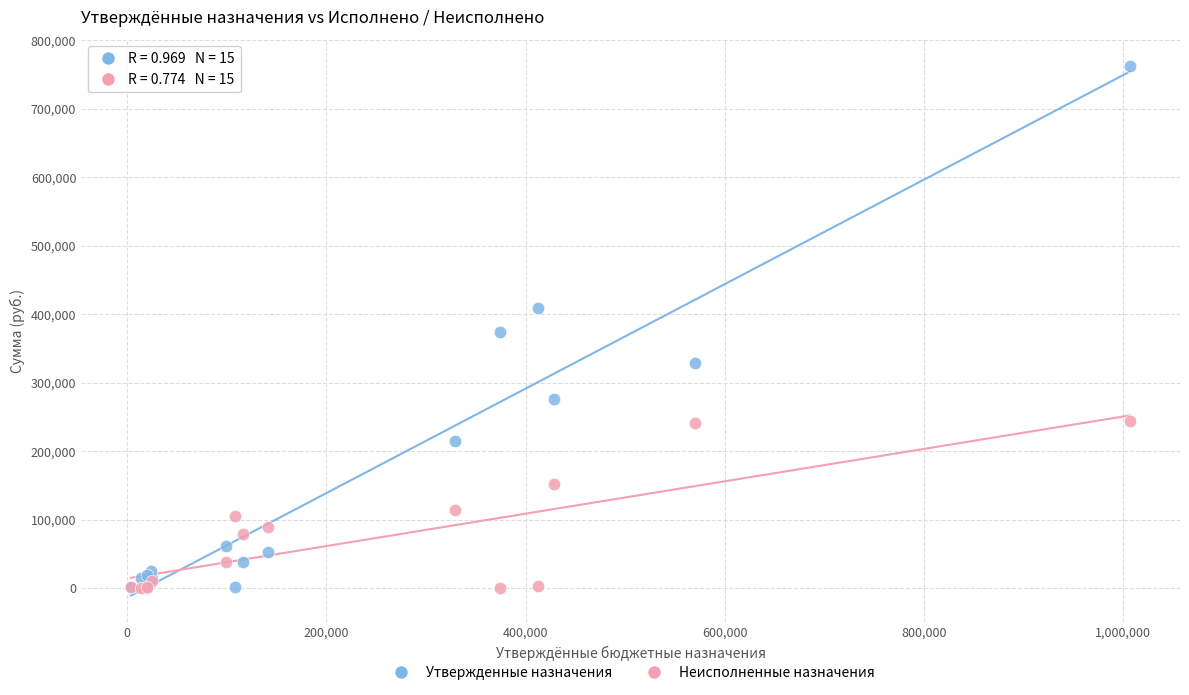

Which series reaches the maximum Y coordinate?

Утвержденные назначения